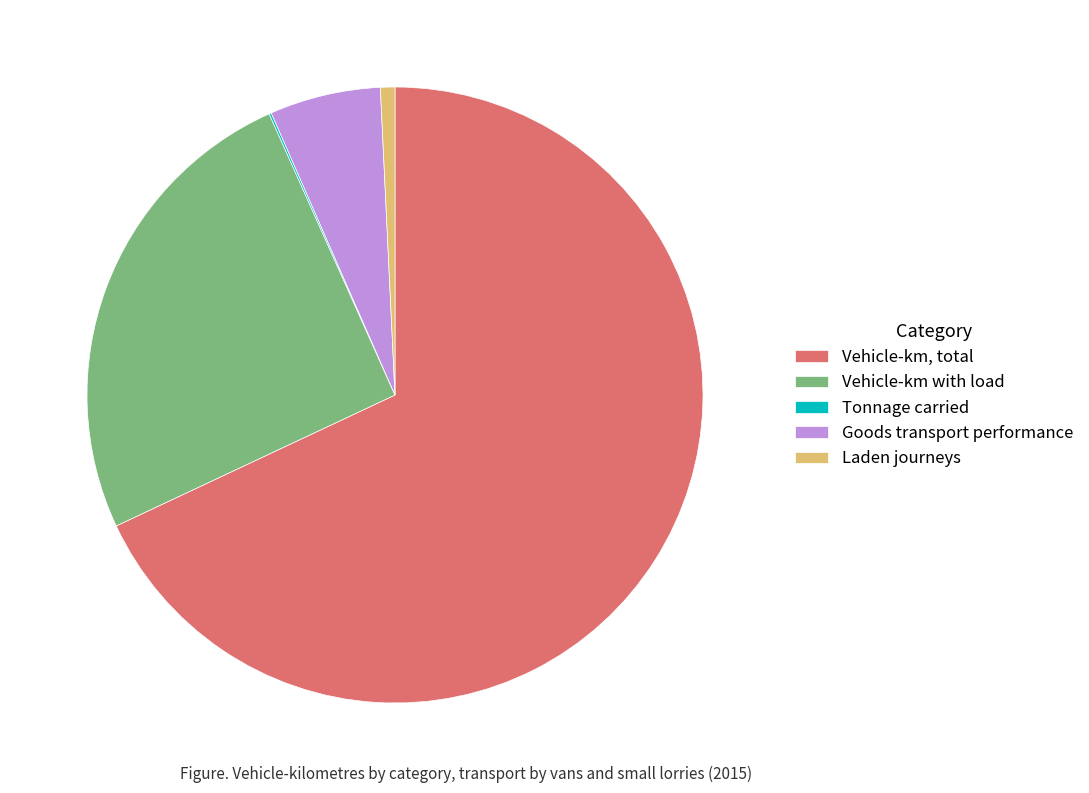

Which has a higher value, Laden journeys or Vehicle-km, total?

Vehicle-km, total